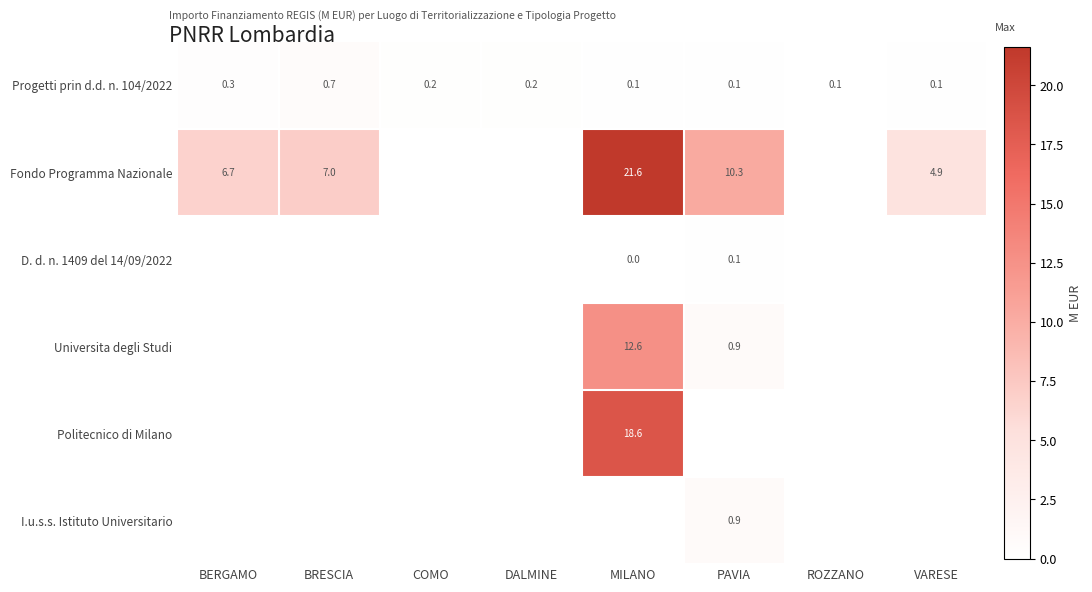

At how many categories does at least one series exceed 19?

1